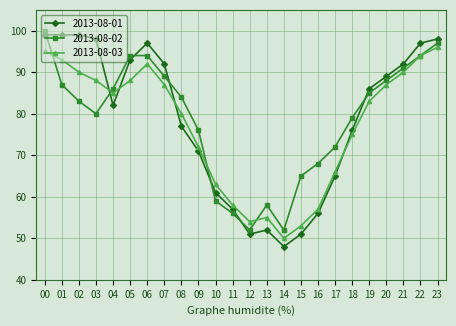

Reading right to left, extract all data points from this chart.

2013-08-01: 98	97	92	89	86	76	65	56	51	48	52	51	57	61	71	77	92	97	93	82	98	99	99	99
2013-08-02: 97	94	91	88	85	79	72	68	65	52	58	52	56	59	76	84	89	94	94	86	80	83	87	100
2013-08-03: 96	94	90	87	83	75	66	57	53	50	55	54	58	63	72	80	87	92	88	85	88	90	93	95